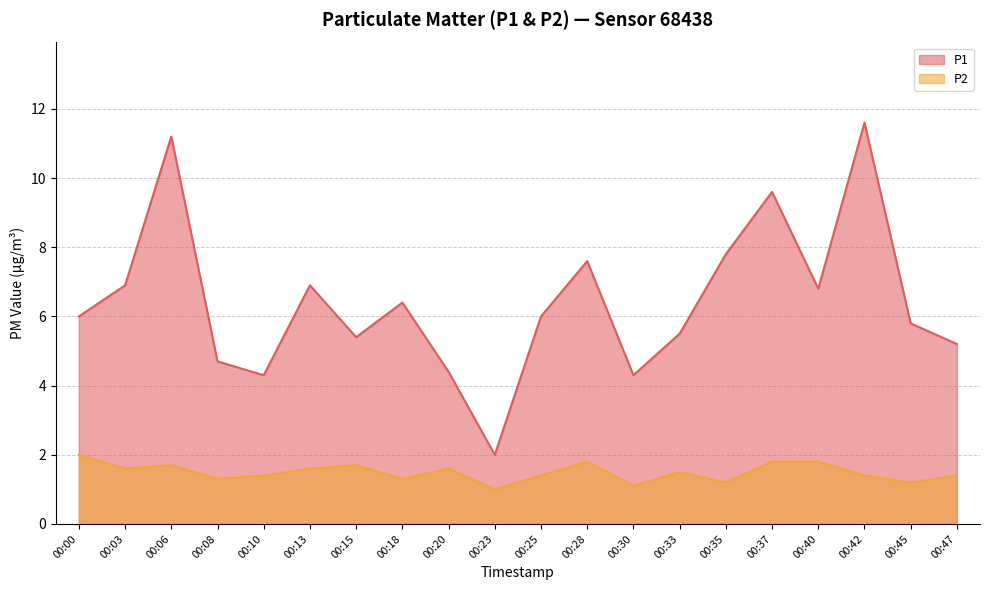

At which category is the sum across all series the highest?

00:42